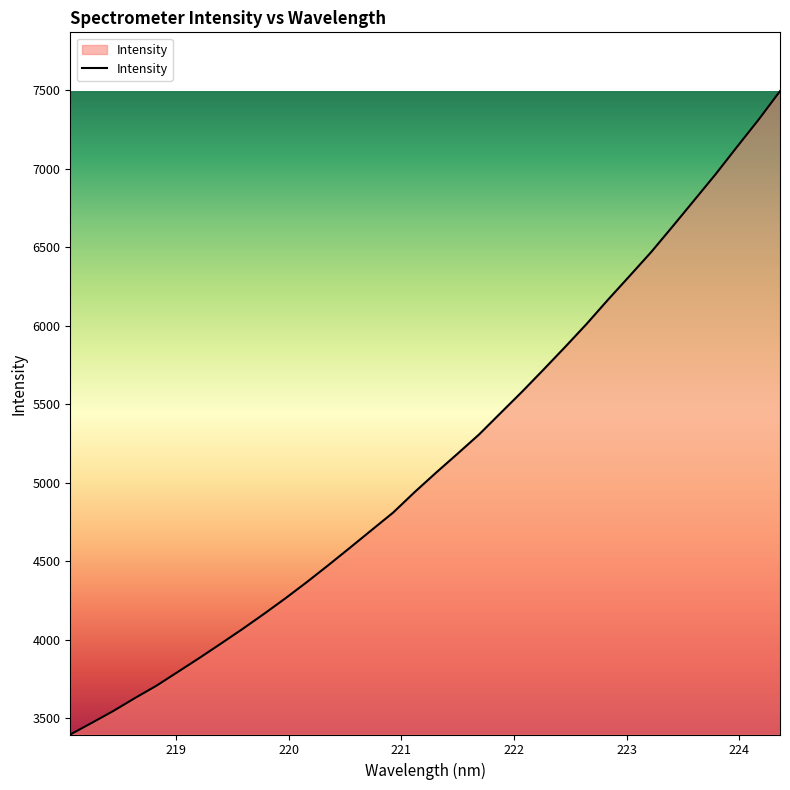

What is the smallest value displayed?

3395.6